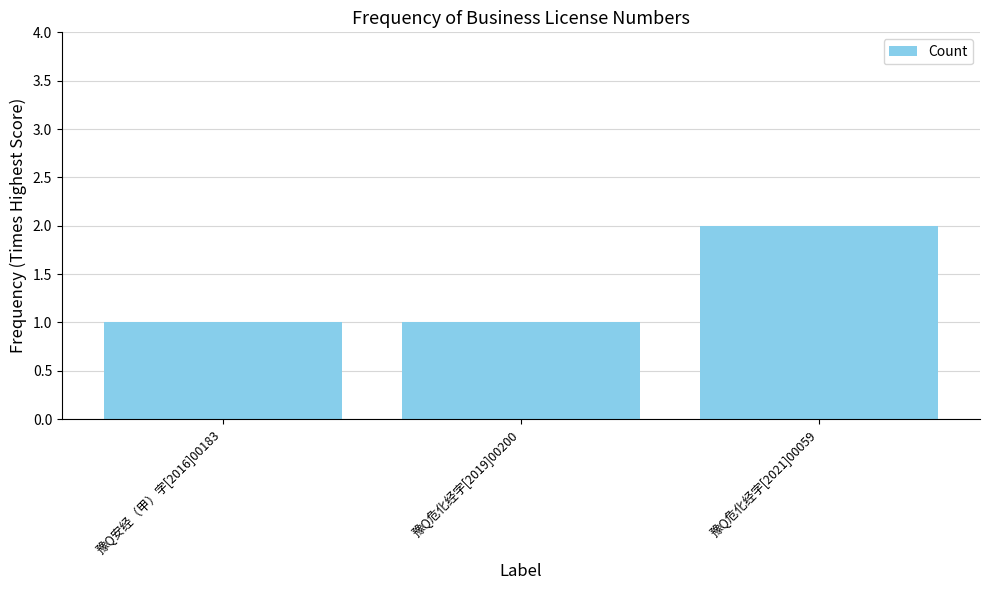

What is the greatest value displayed?

2